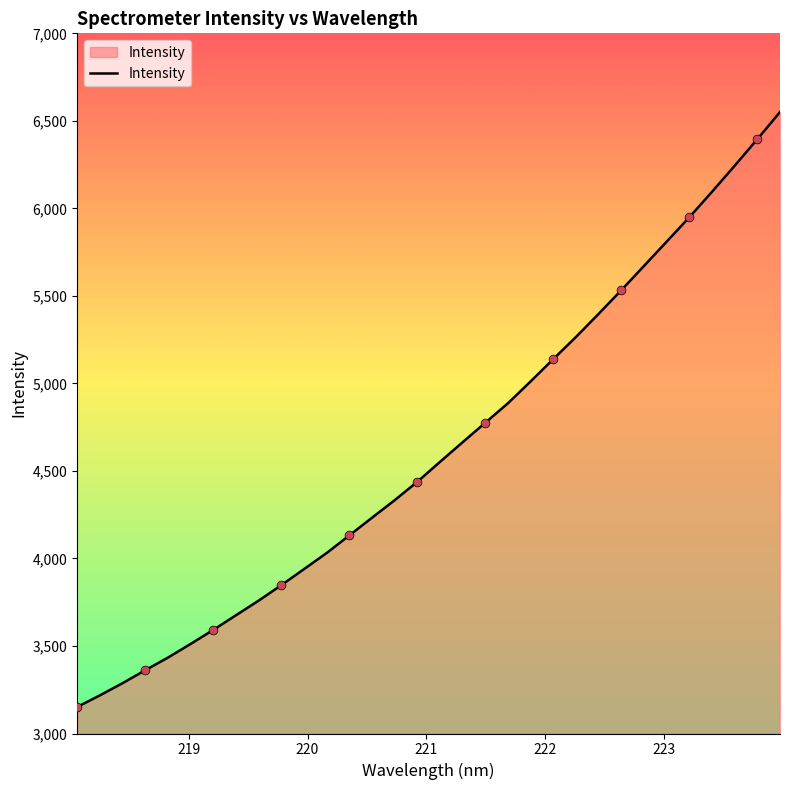

What is the difference between the maximum and minimum values?

3399.1